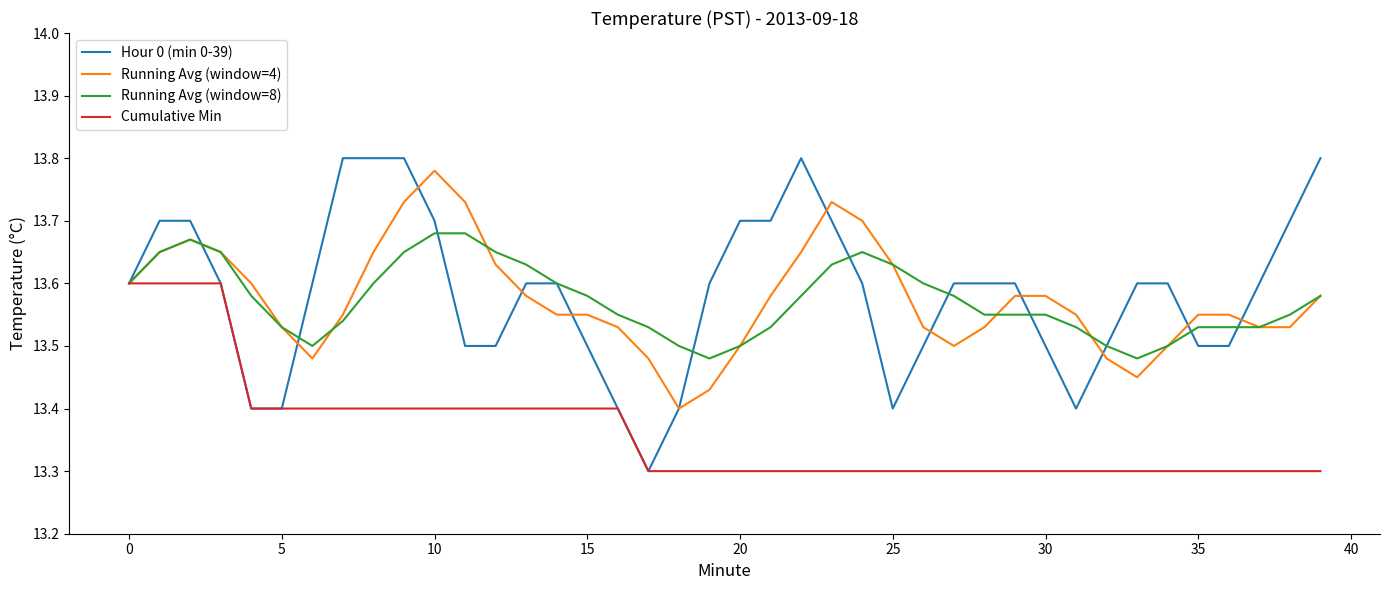

Which series has the largest range (max minus min)?

Hour 0 (min 0-39)